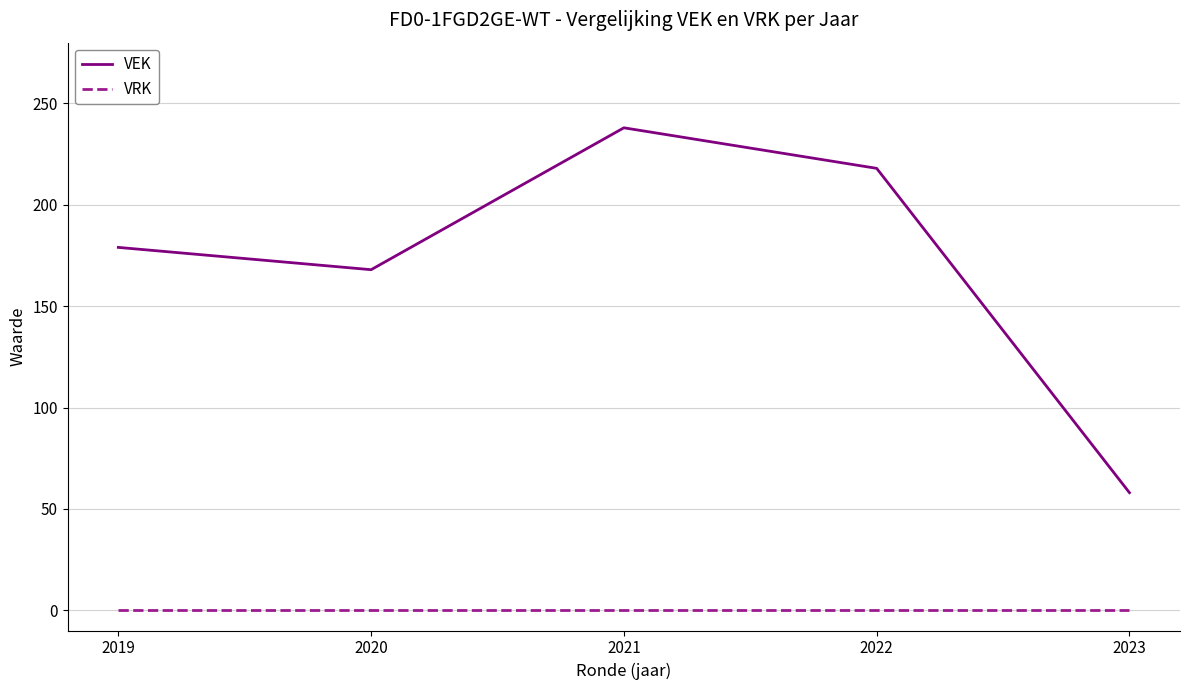

What is the sum of the VEK values at 2020 and 2021?

406